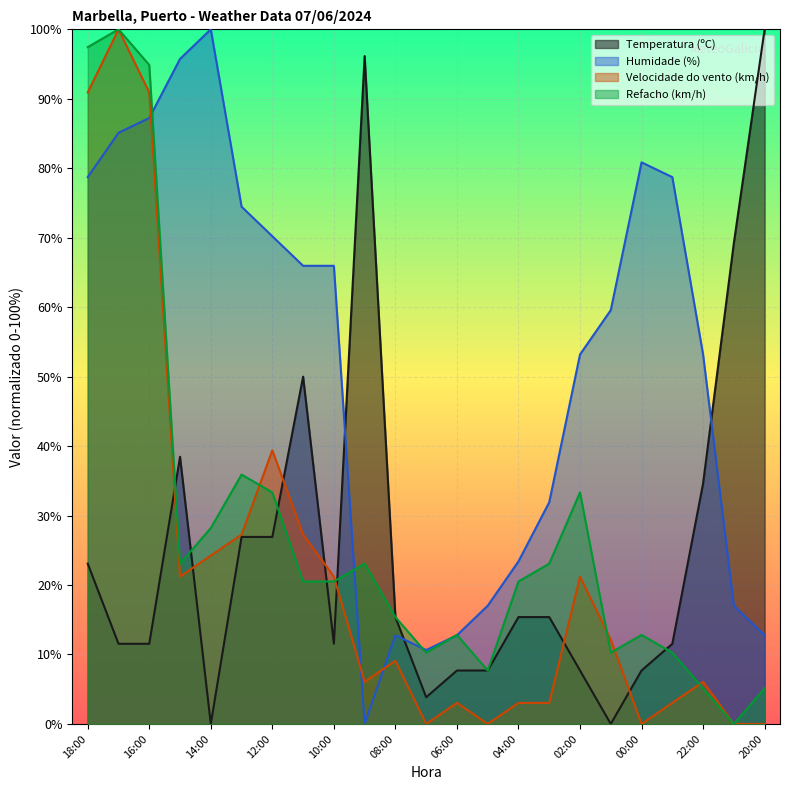

What are all the series names shown in the legend?

Temperatura (ºC), Humidade (%), Velocidade do vento (km/h), Refacho (km/h)